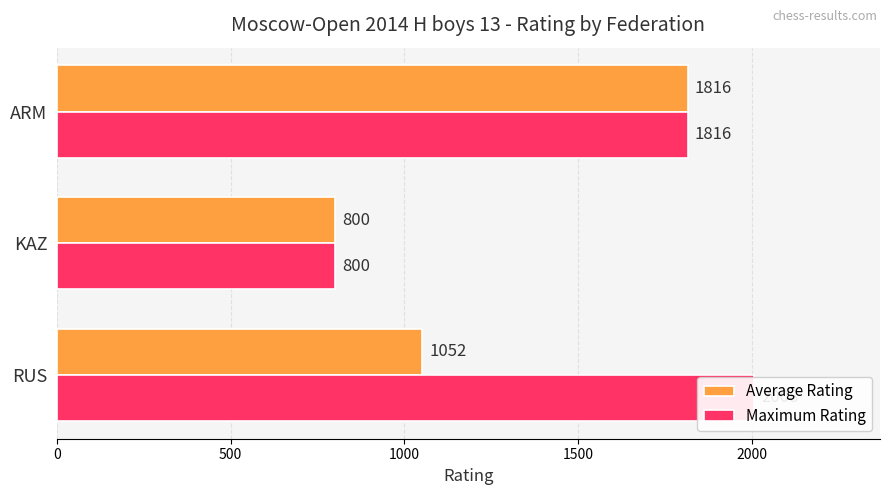

The value of Average Rating at KAZ is 800. True or false?

True